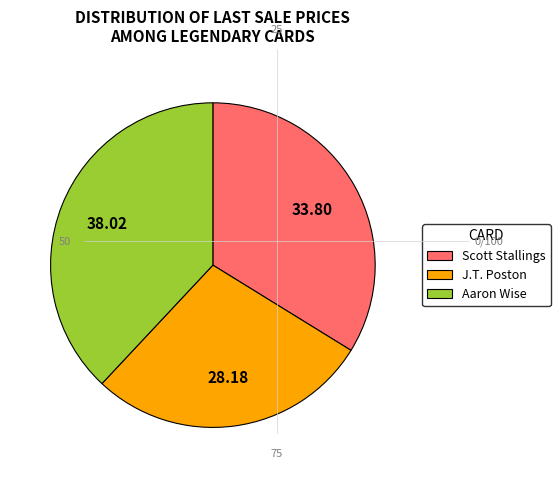

Which category has the biggest portion of the pie?

Aaron Wise